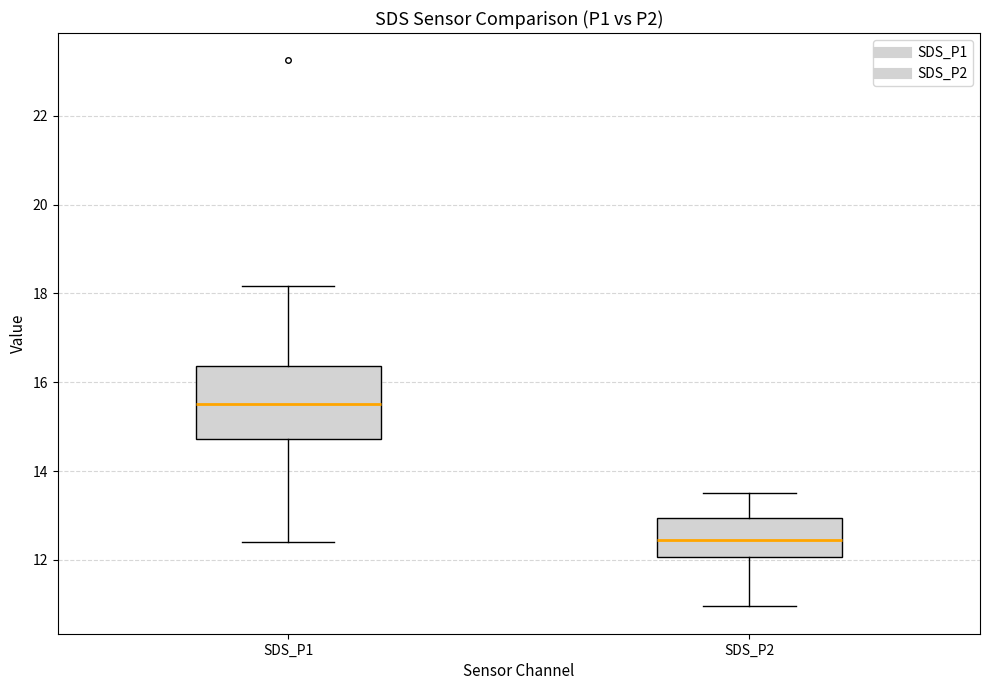

Which box has the highest median line?

SDS_P1